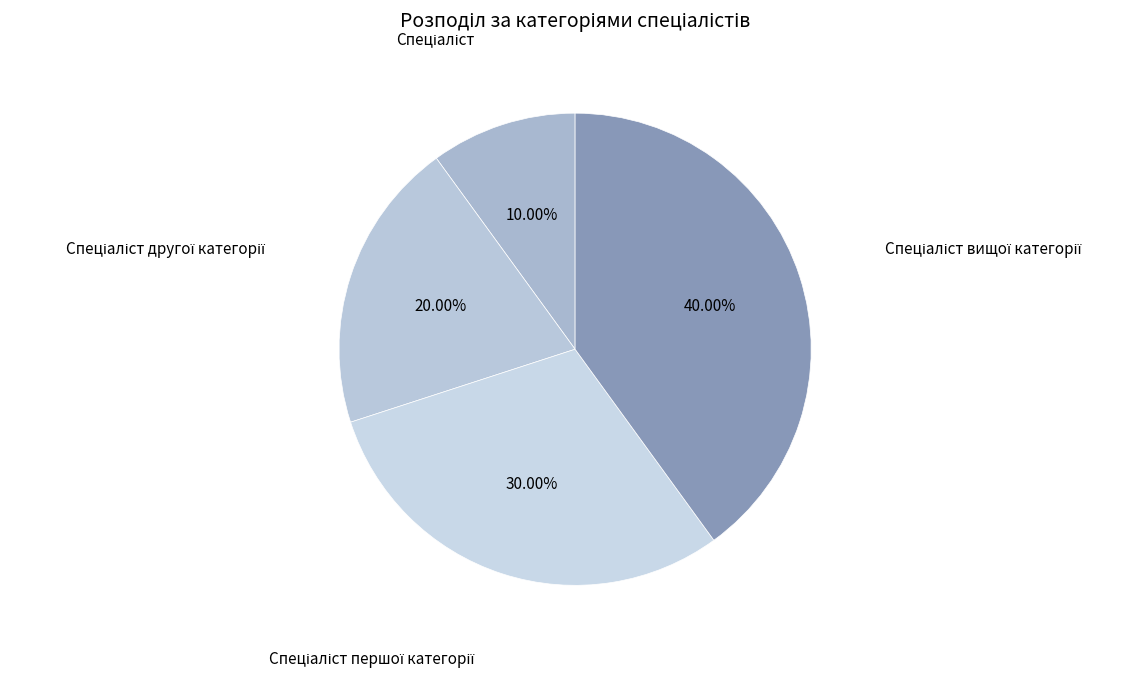

Is there a majority slice in this chart?

No